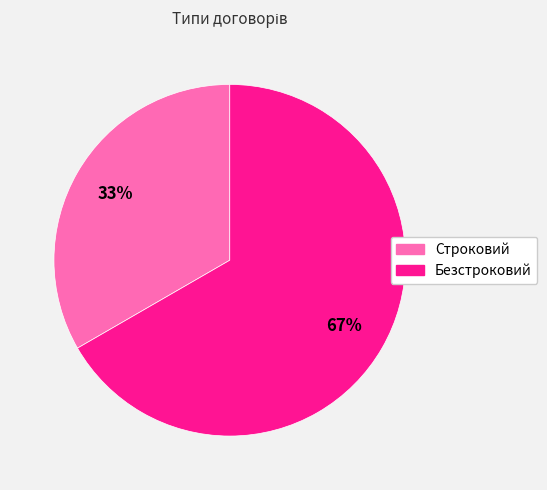

Is the sum of Строковий and Безстроковий greater than half?

Yes